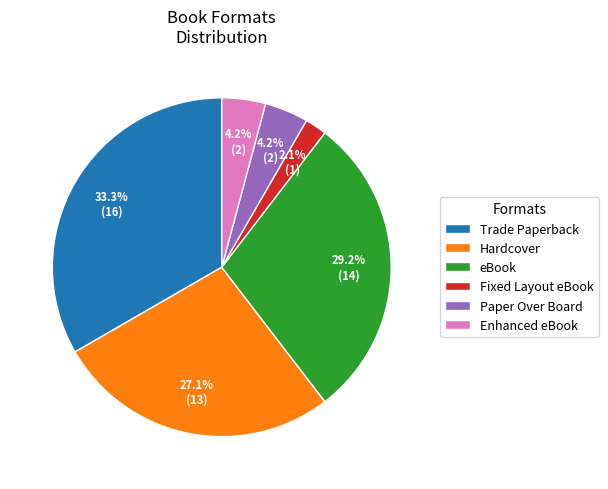

To the nearest percent, what is the difference between the Hardcover and eBook slice percentages?

2%